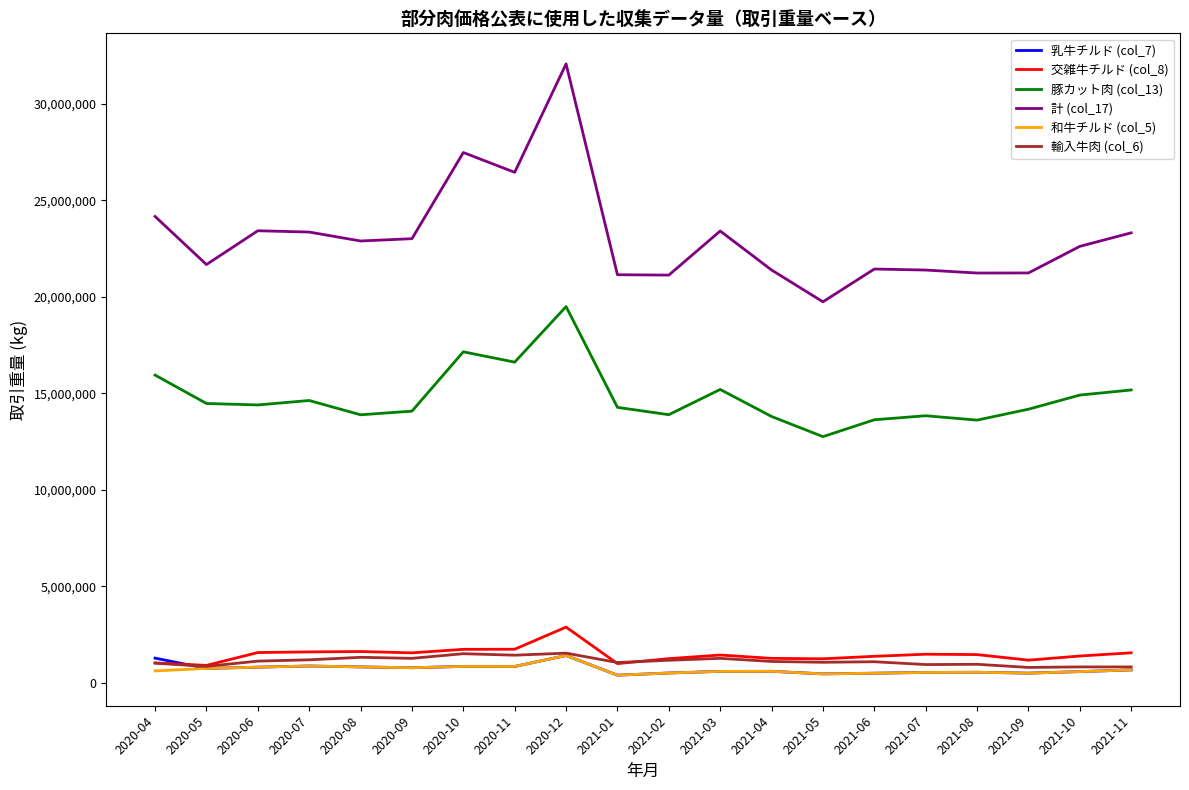

At which label is 計 (col_17) closest to 25898297?

2020-11